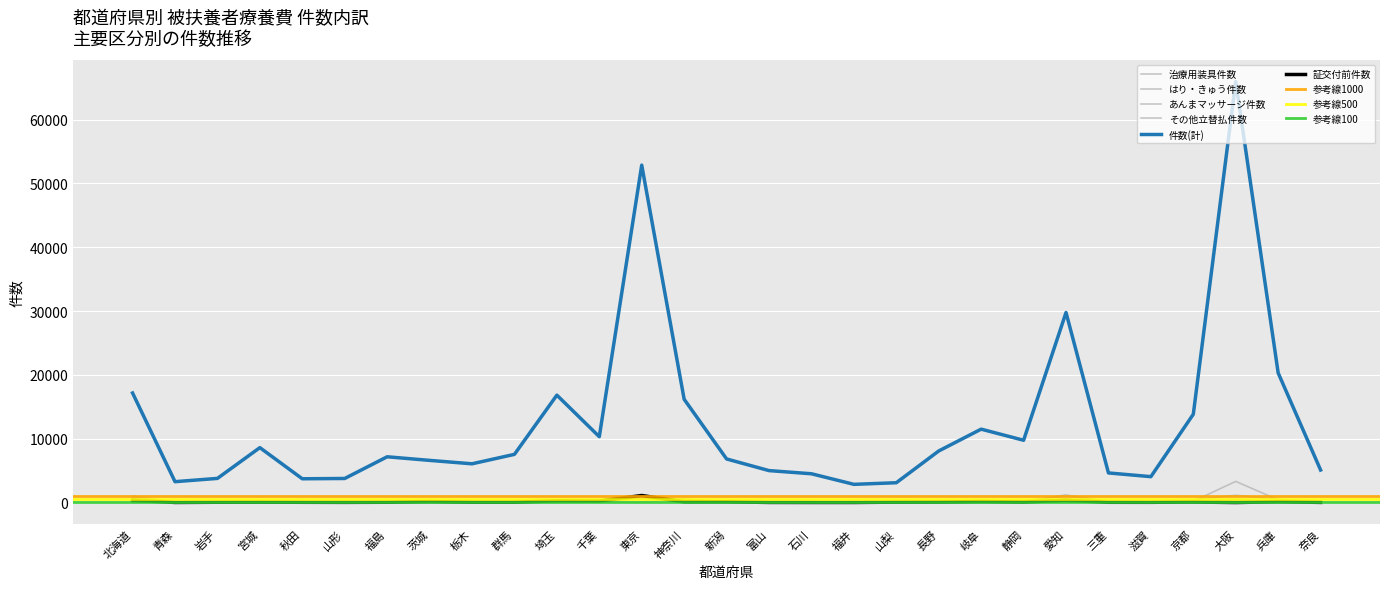

In あんまマッサージ件数, how many points are higher than both neighbors (excluding endpoints)?

8